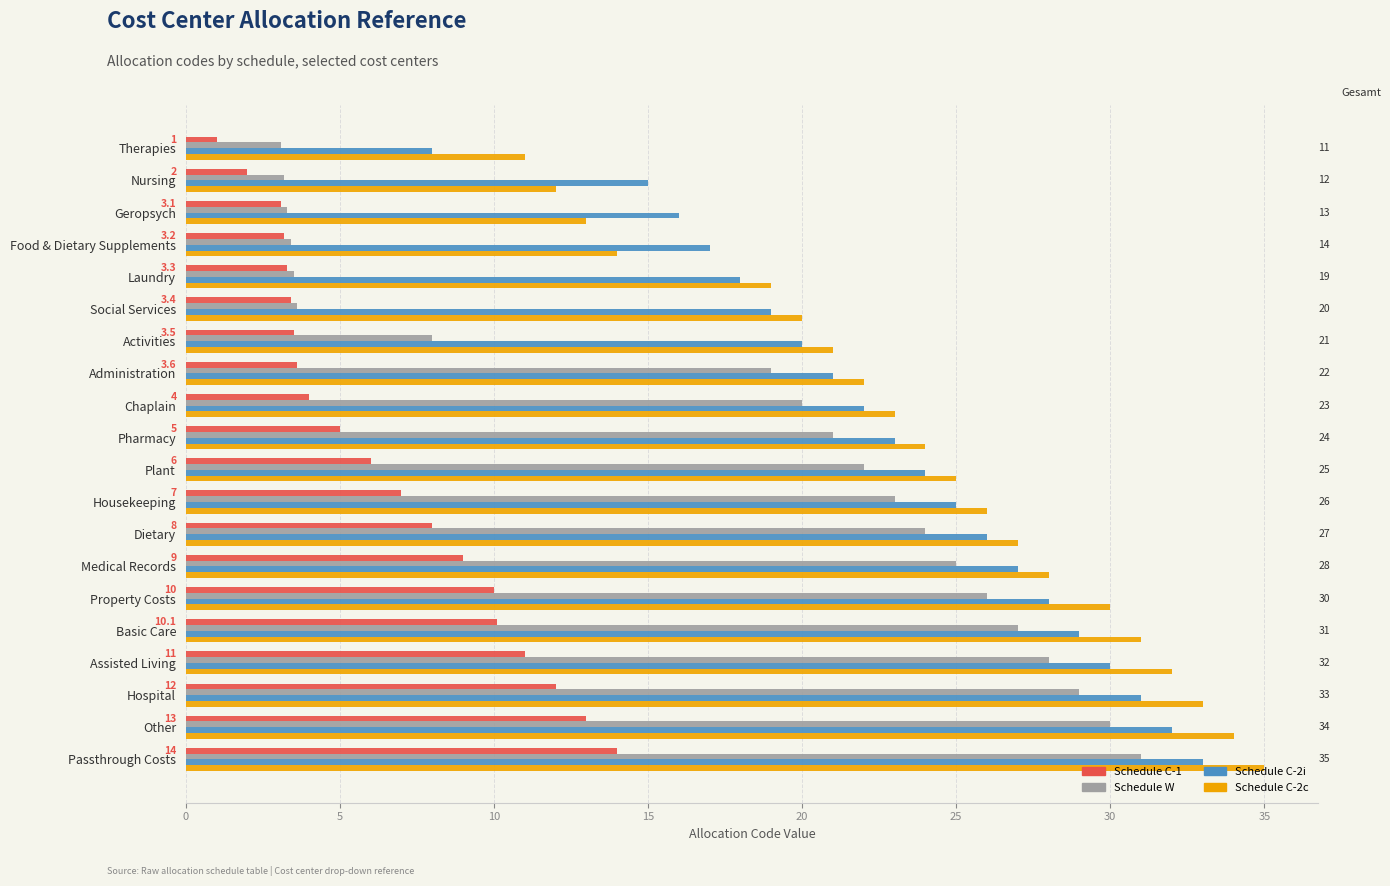

Which series has the largest range (max minus min)?

Schedule W